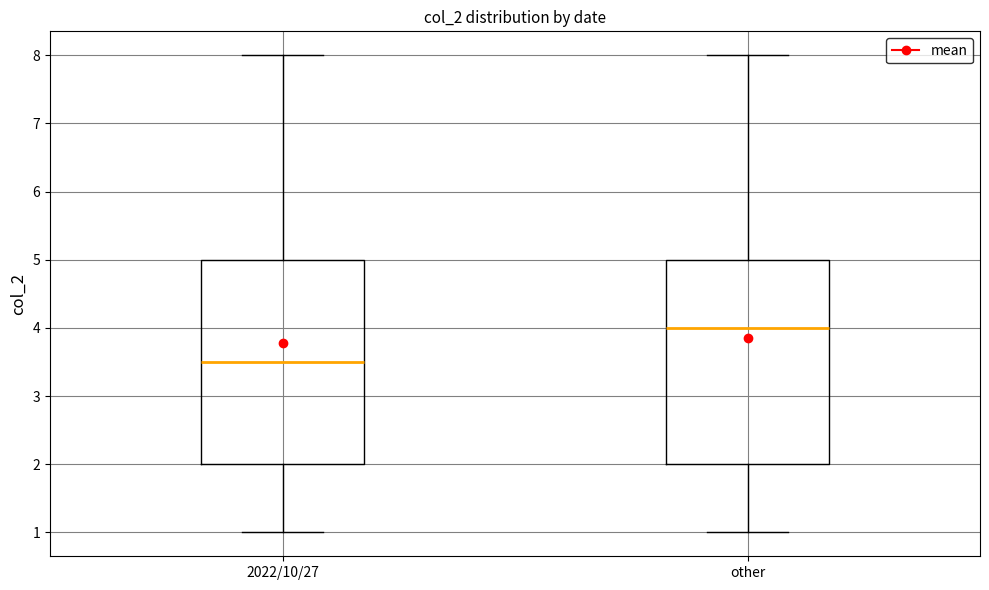

Which box has the lowest median line?

2022/10/27